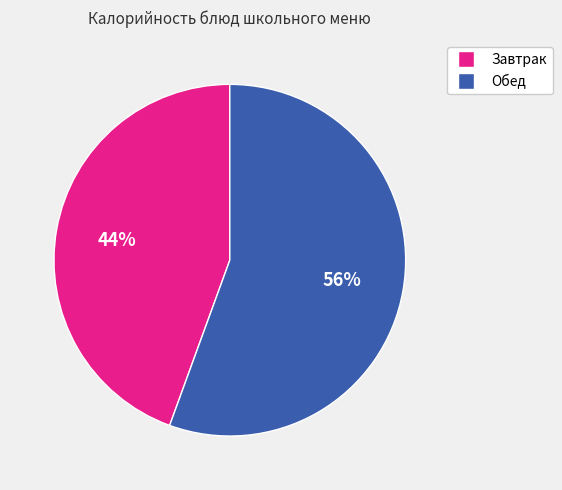

Is there a majority slice in this chart?

Yes